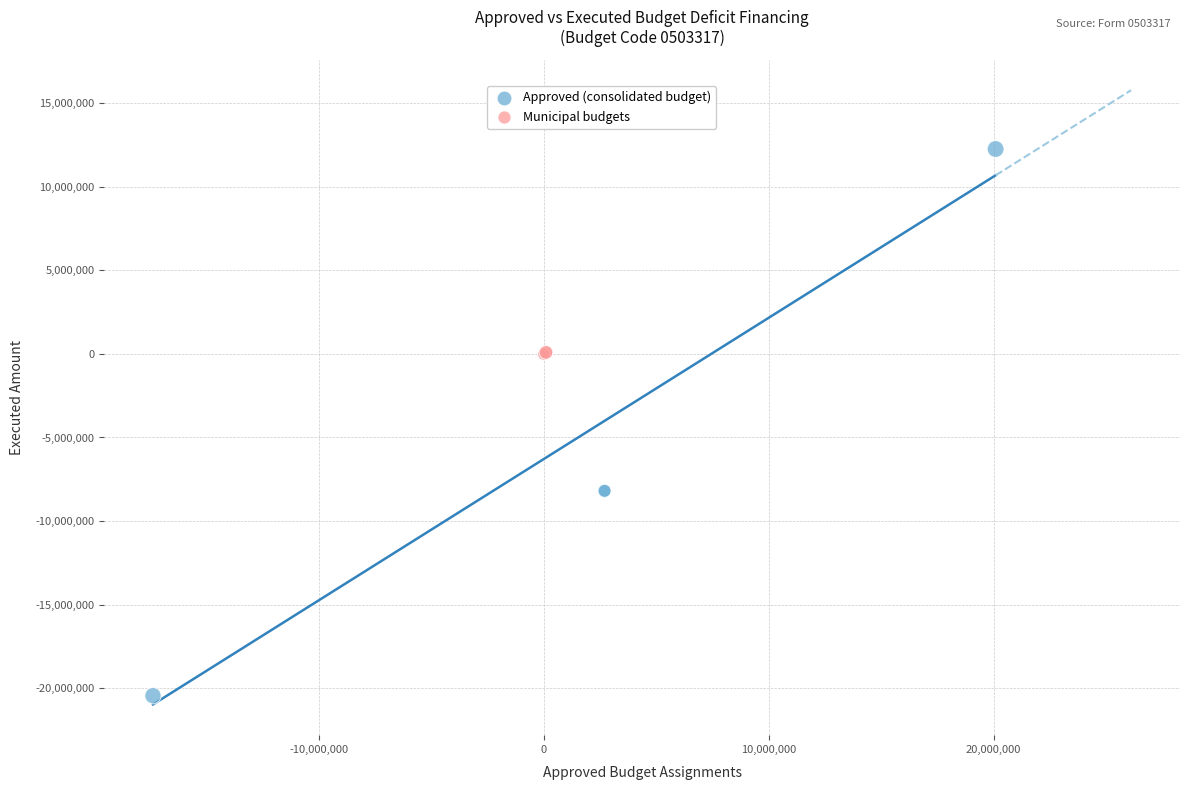

Which series contains the lowest Y value?

Approved (consolidated budget)